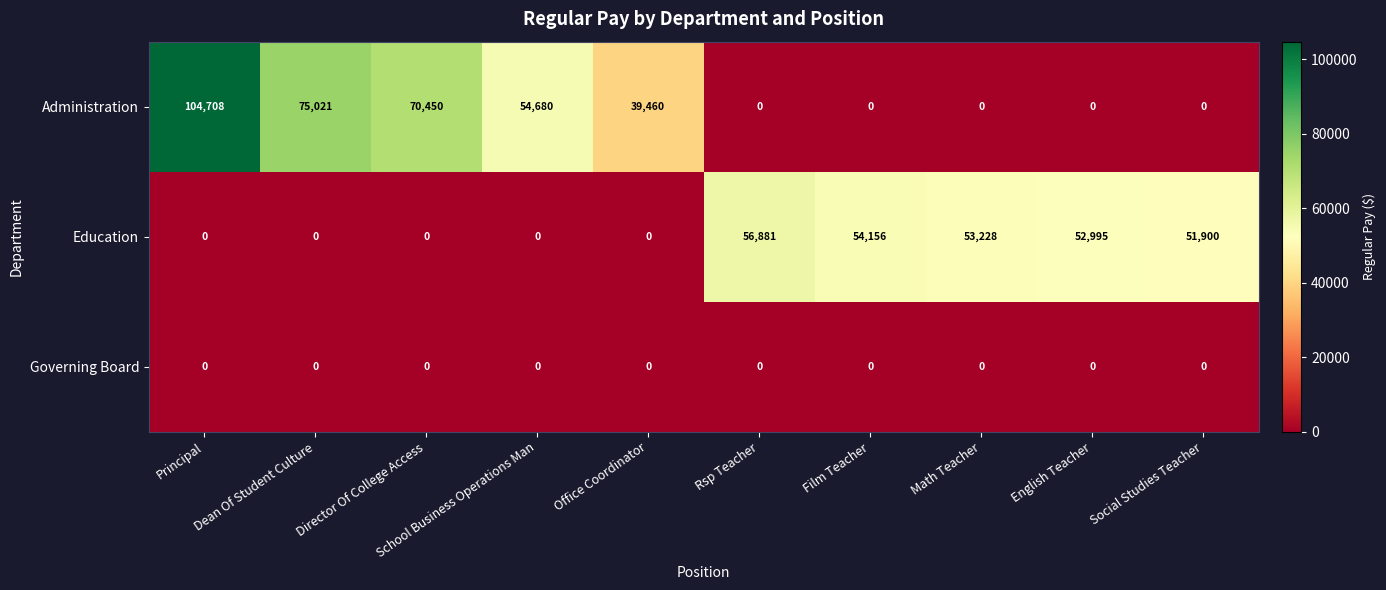

What is the average value of the Education series?

26916